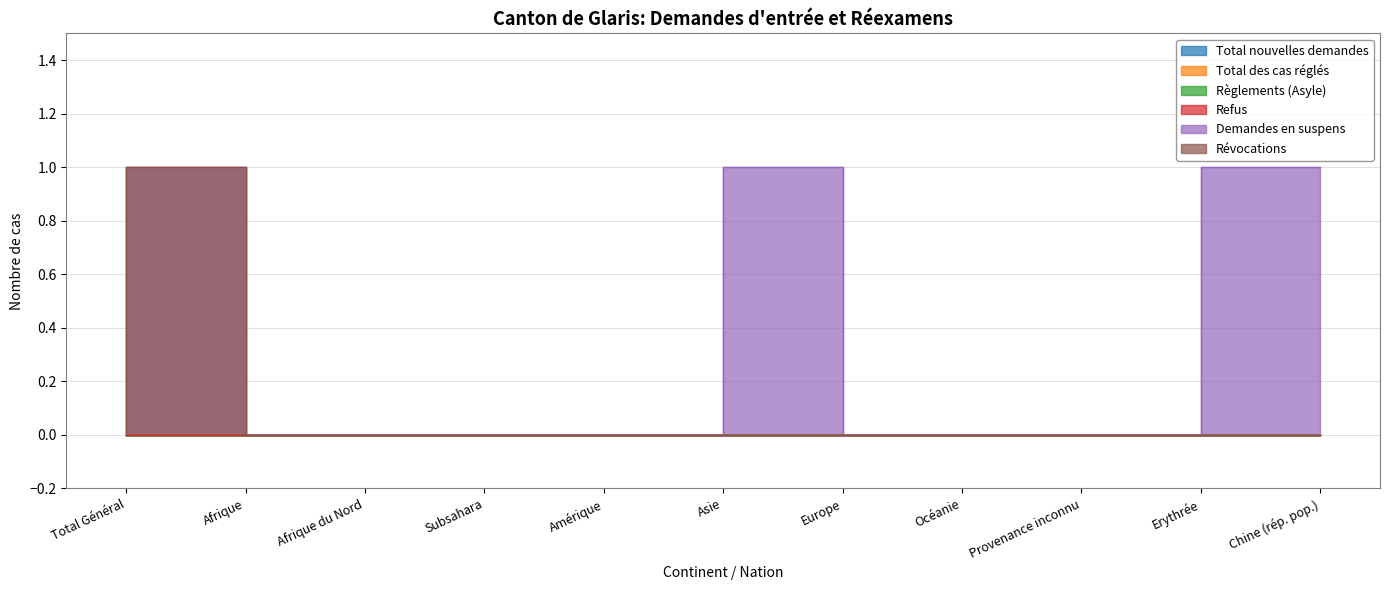

The value of Demandes en suspens at Asie is 0. True or false?

False